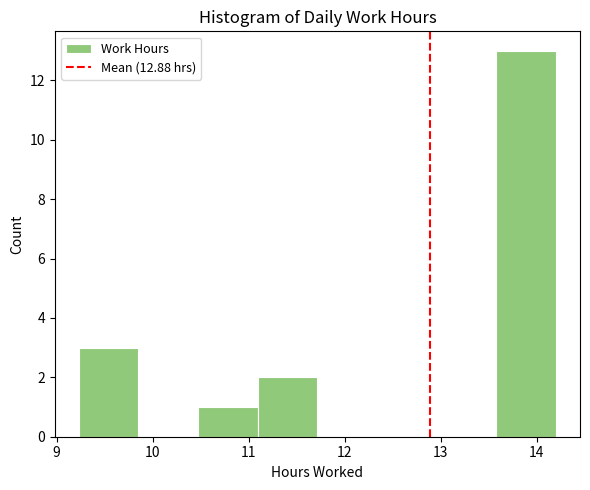

How tall is the bar that spans 11.1 to 11.7 on the x-axis? Neither the bar edges nor the heights are printed on the chart, so give them approximately, as read against the axes.

2